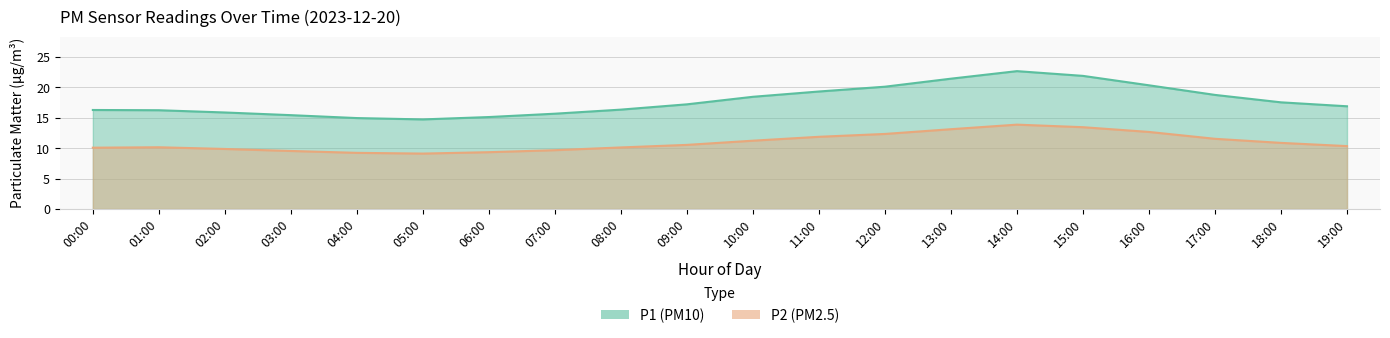

What is the approximate value of P2 at 09:00?

10.5